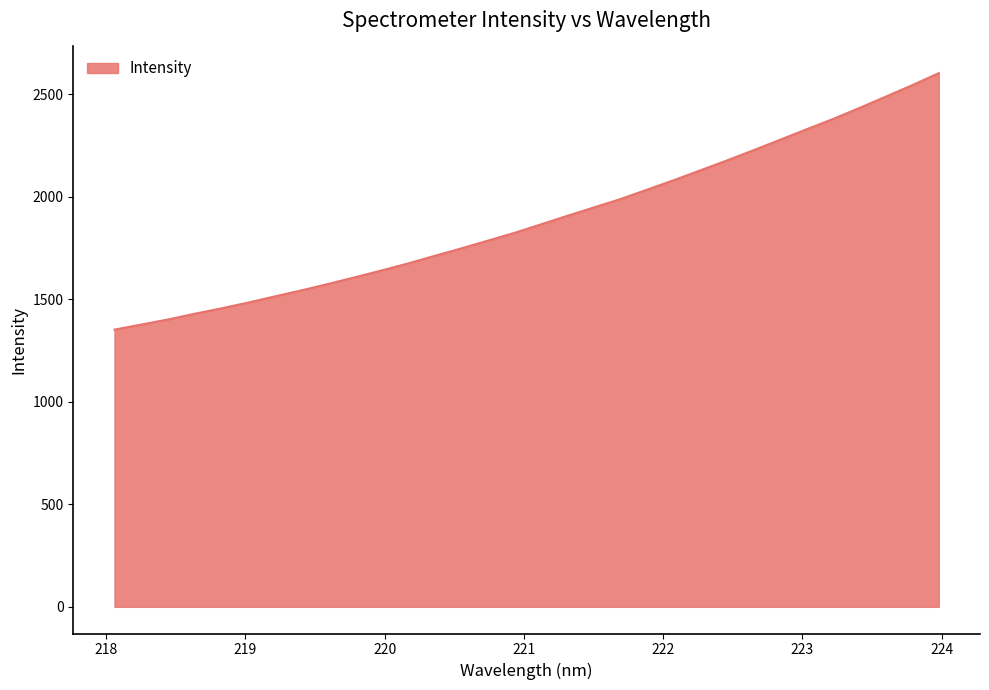

What is the maximum value shown in the chart?

2601.8